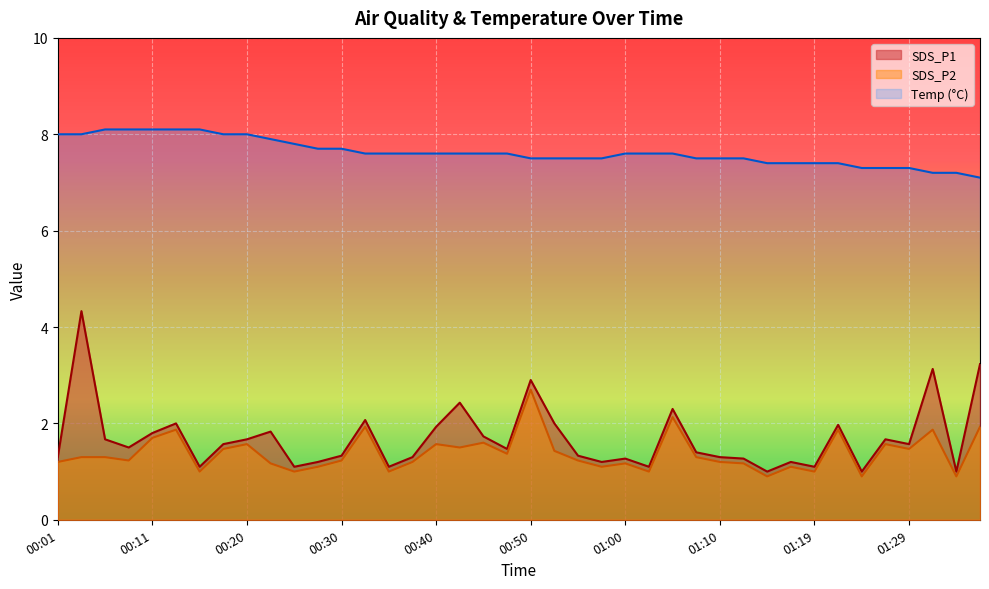

What are all the series names shown in the legend?

SDS_P1, SDS_P2, Temp (°C)